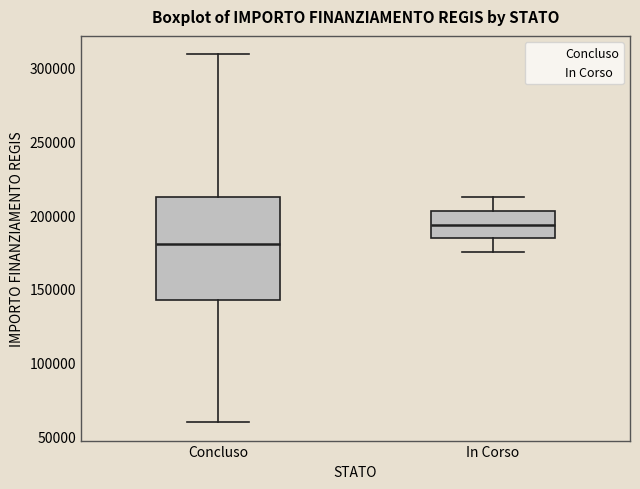

Where does the upper whisker of the box for Concluso end on the y-axis? The values are not printed on the chart, so give them approximately, as read against the axis.

310000